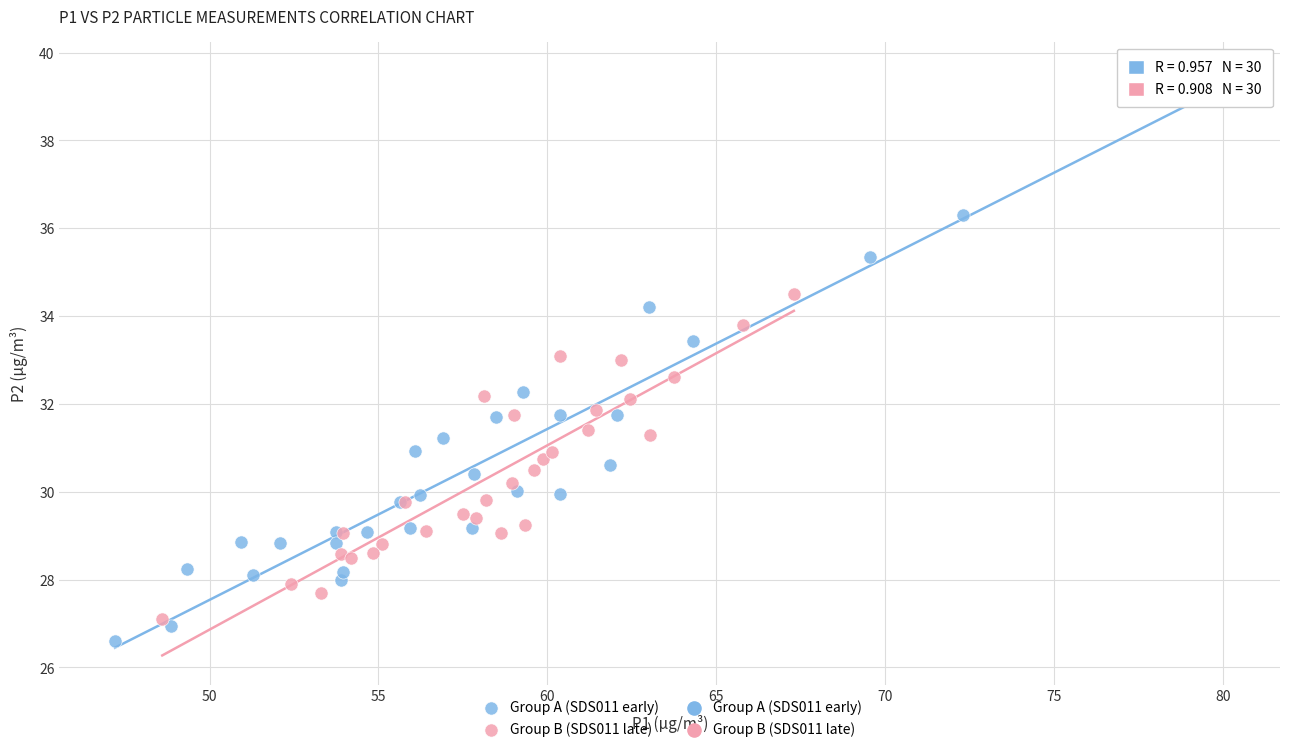

Which series contains the highest Y value?

Group A (SDS011 early)